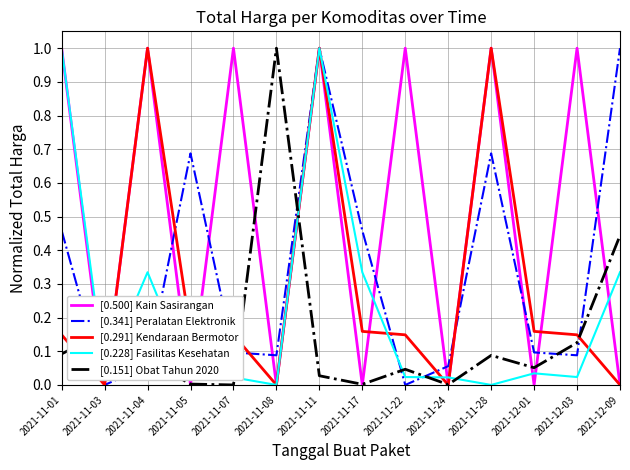

What are all the series names shown in the legend?

[0.500] Kain Sasirangan, [0.341] Peralatan Elektronik, [0.291] Kendaraan Bermotor, [0.228] Fasilitas Kesehatan, [0.151] Obat Tahun 2020